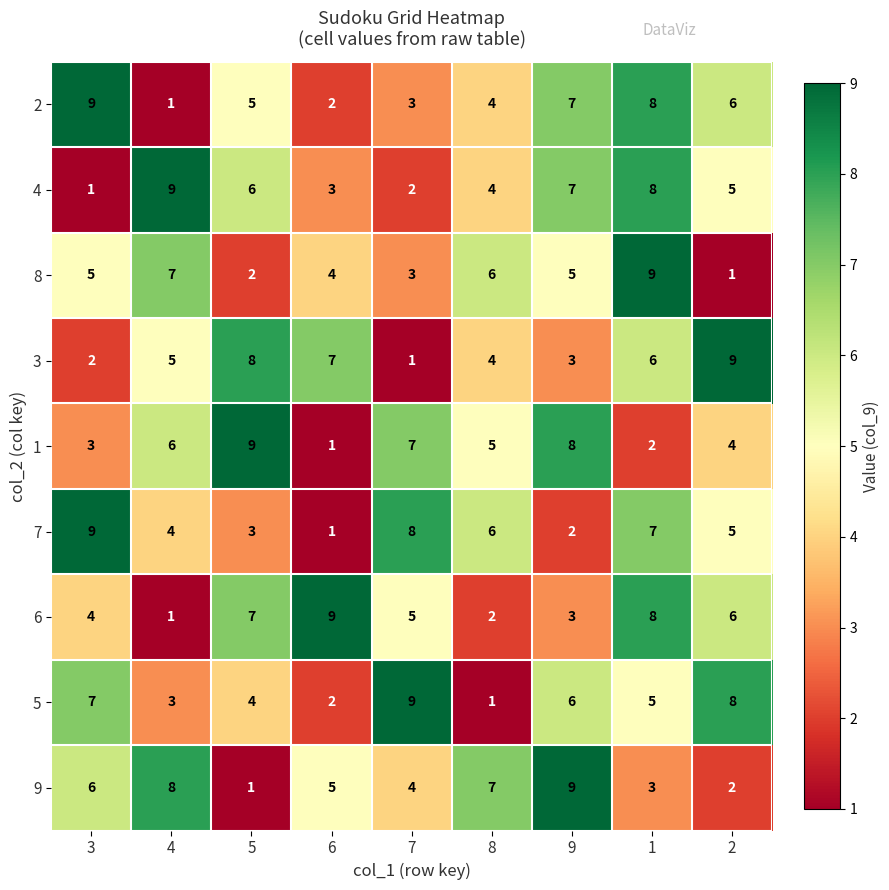

What is the difference between the highest and lowest values at 3?

8